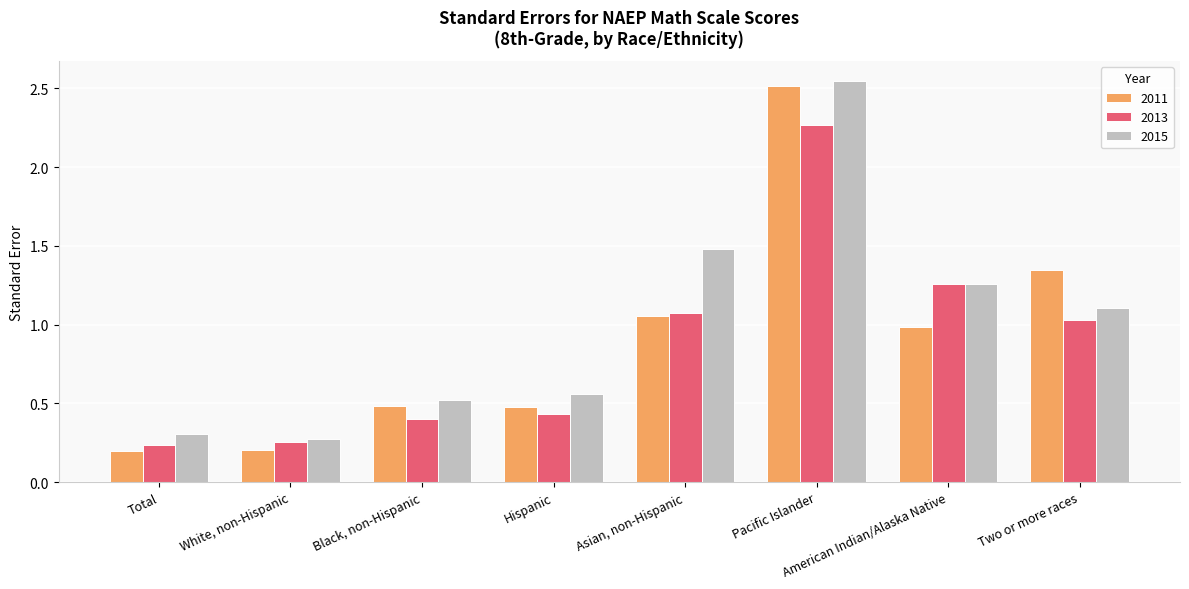

At which label does 2011 reach its peak?

Pacific Islander